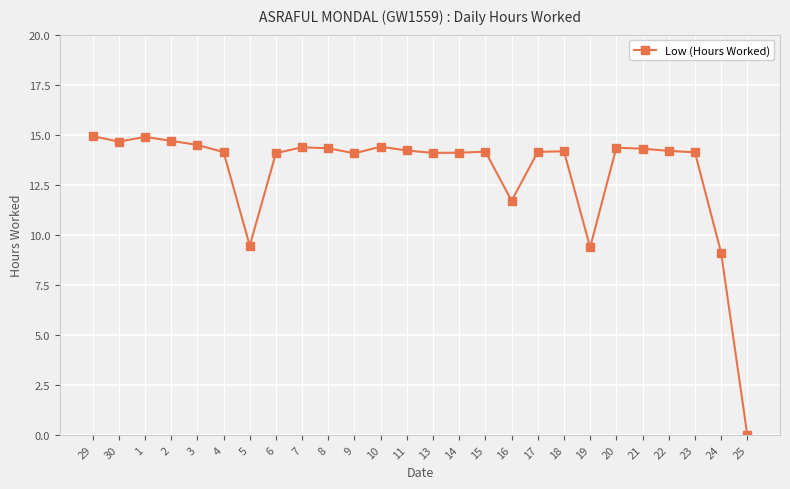

What position from the left is 25?

26